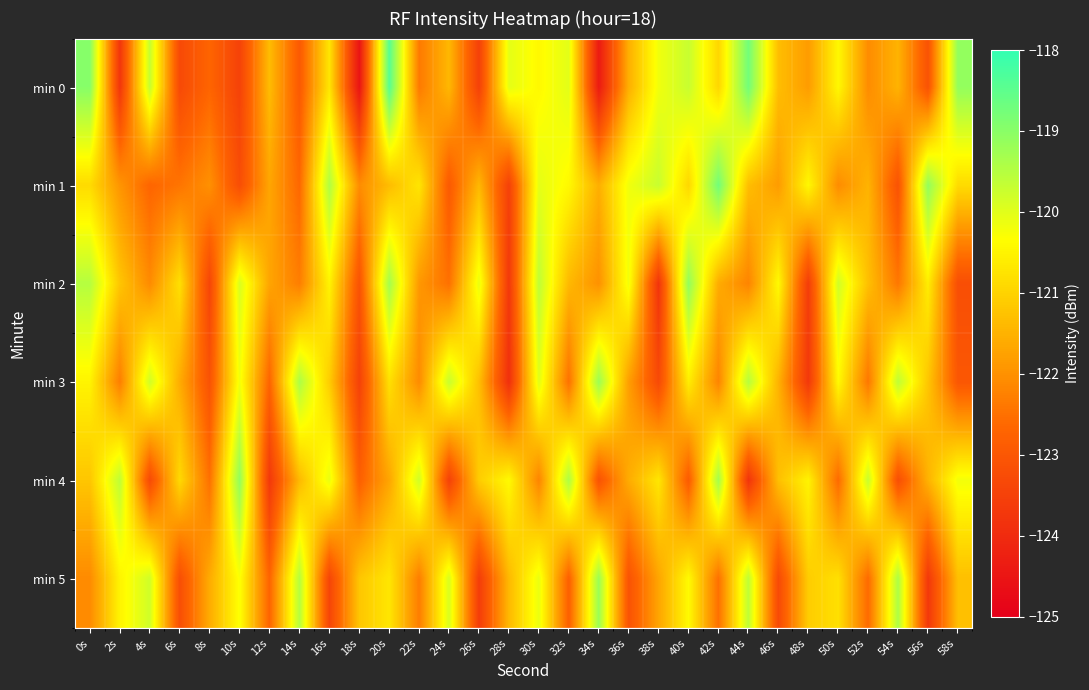

What is the total value across all series at 34s?

-729.4